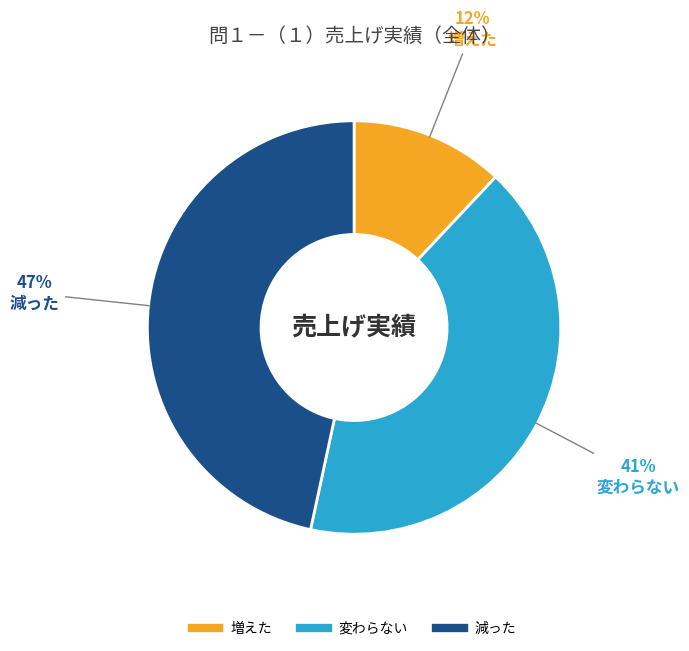

What is the ratio of the value at 変わらない to the value at 増えた?

3.4